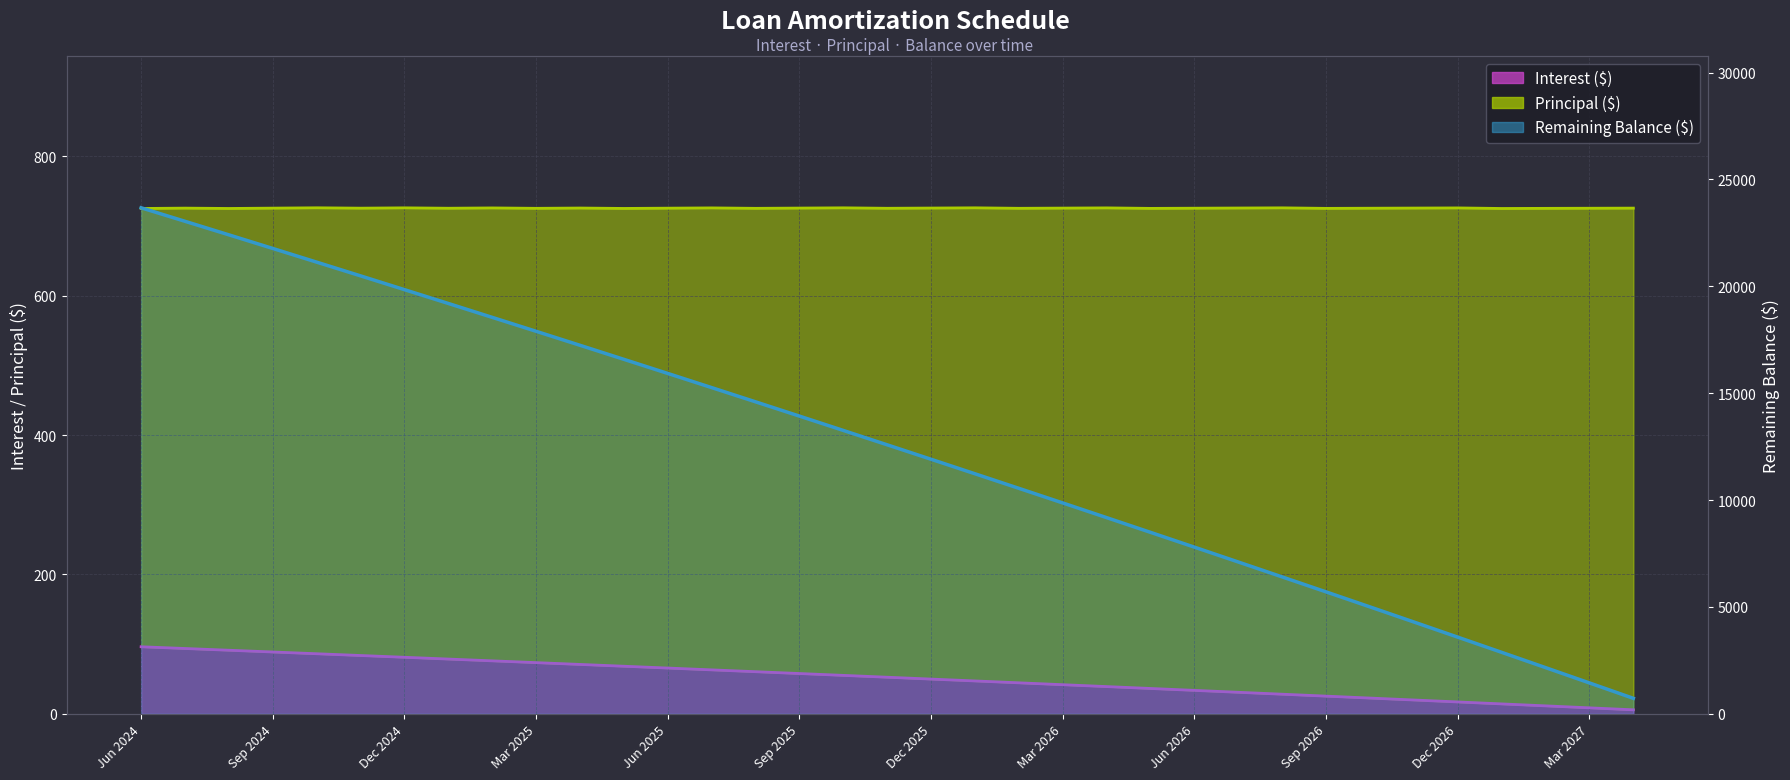

Is it true that Interest equals 59.4 at Feb 2026?

False